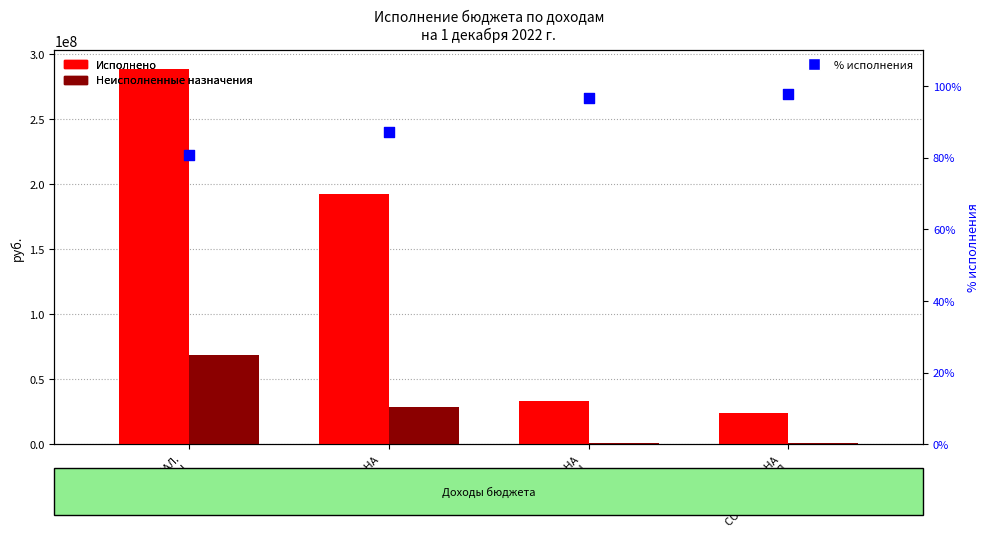

Which series contains the highest Y value?

Исполнено